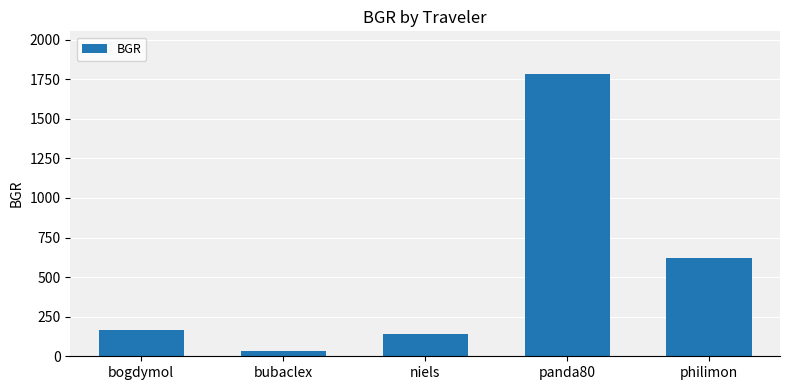

What is the label of the 5th bar from the right?

bogdymol